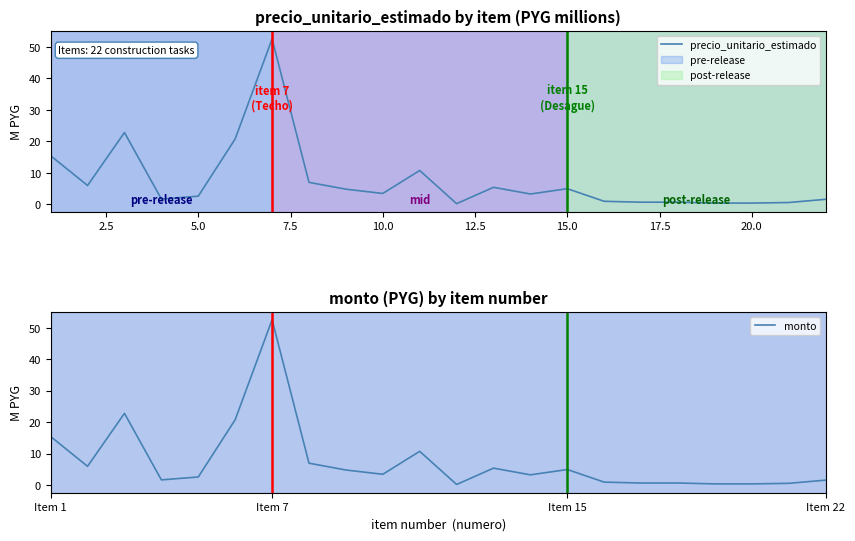

True or false: monto and precio_unitario_estimado intersect in this chart.

False